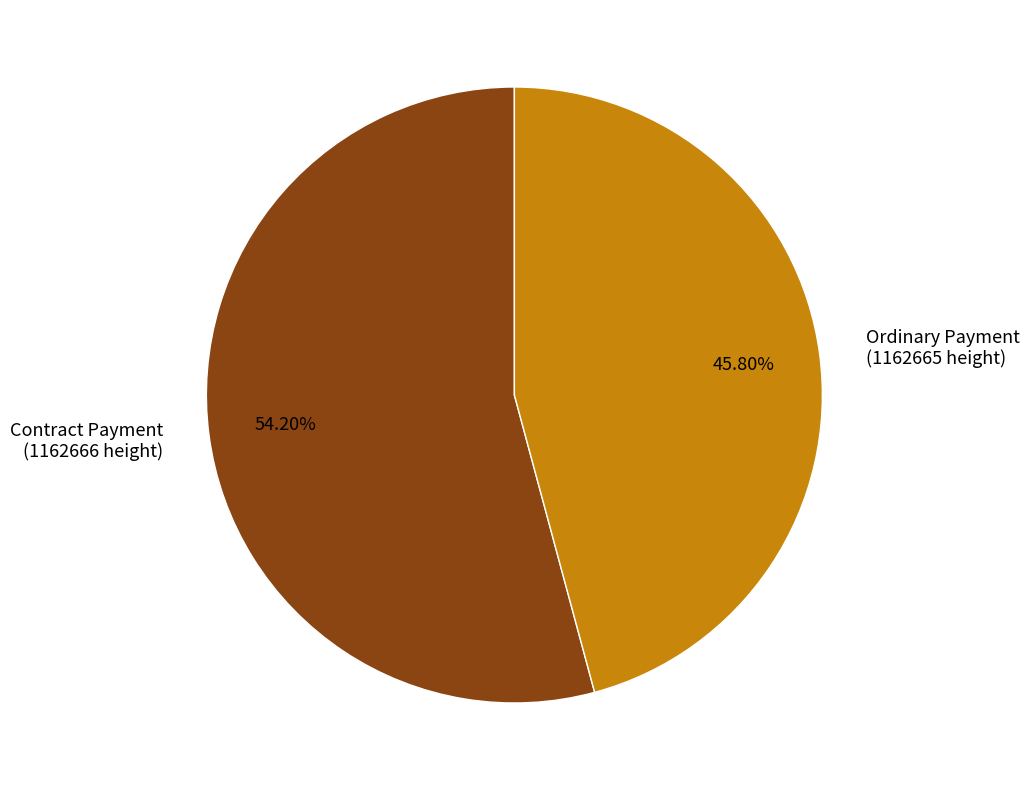

To the nearest percent, what is the difference between the largest and smallest slice percentages?

8%